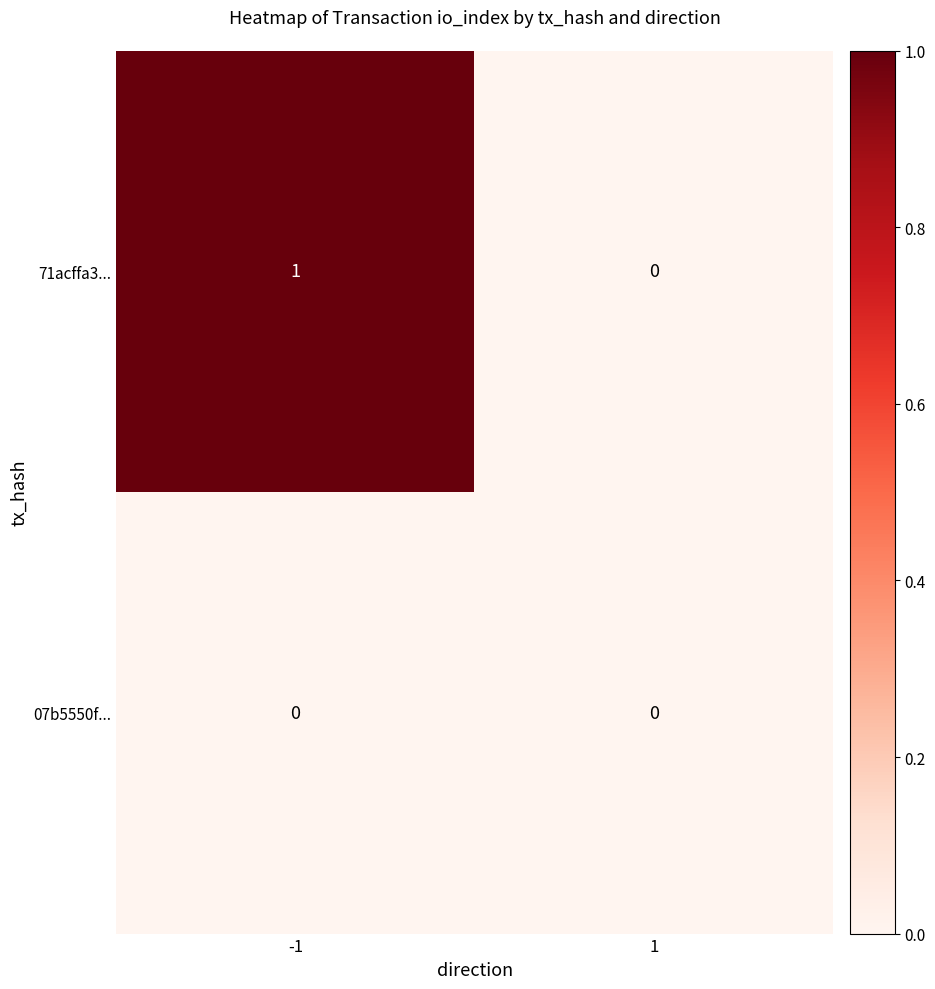

List the series in order of their peak value, highest first.

71acffa3..., 07b5550f...